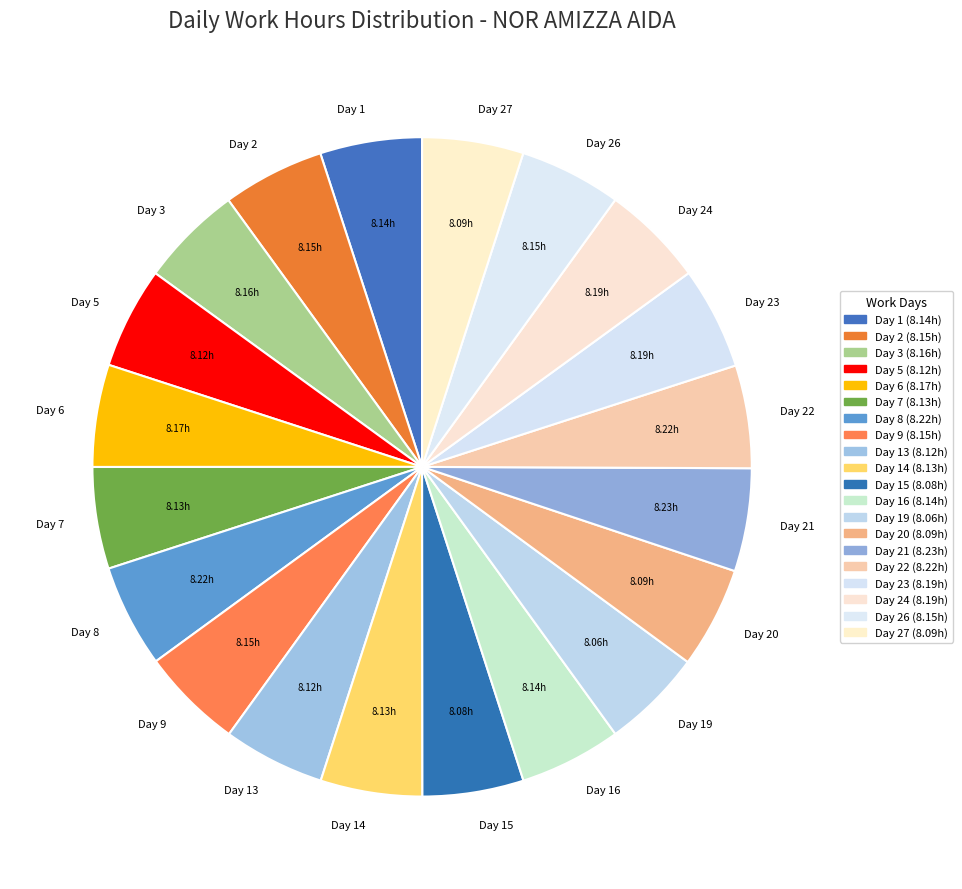

Is it true that Day 5 is 15% of the pie?

False